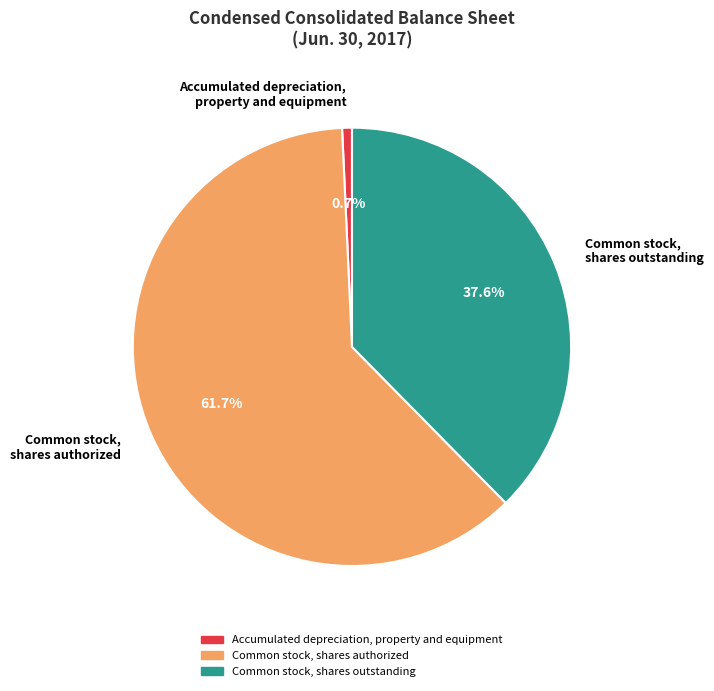

Between Accumulated depreciation, property and equipment and Common stock, shares outstanding, which is larger?

Common stock, shares outstanding